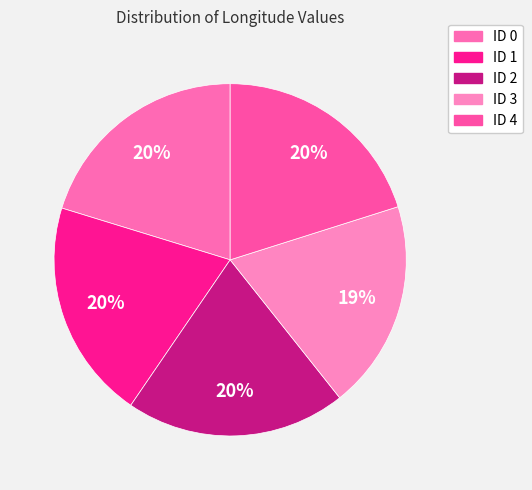

The ID 0 slice represents 20% of the pie. True or false?

True